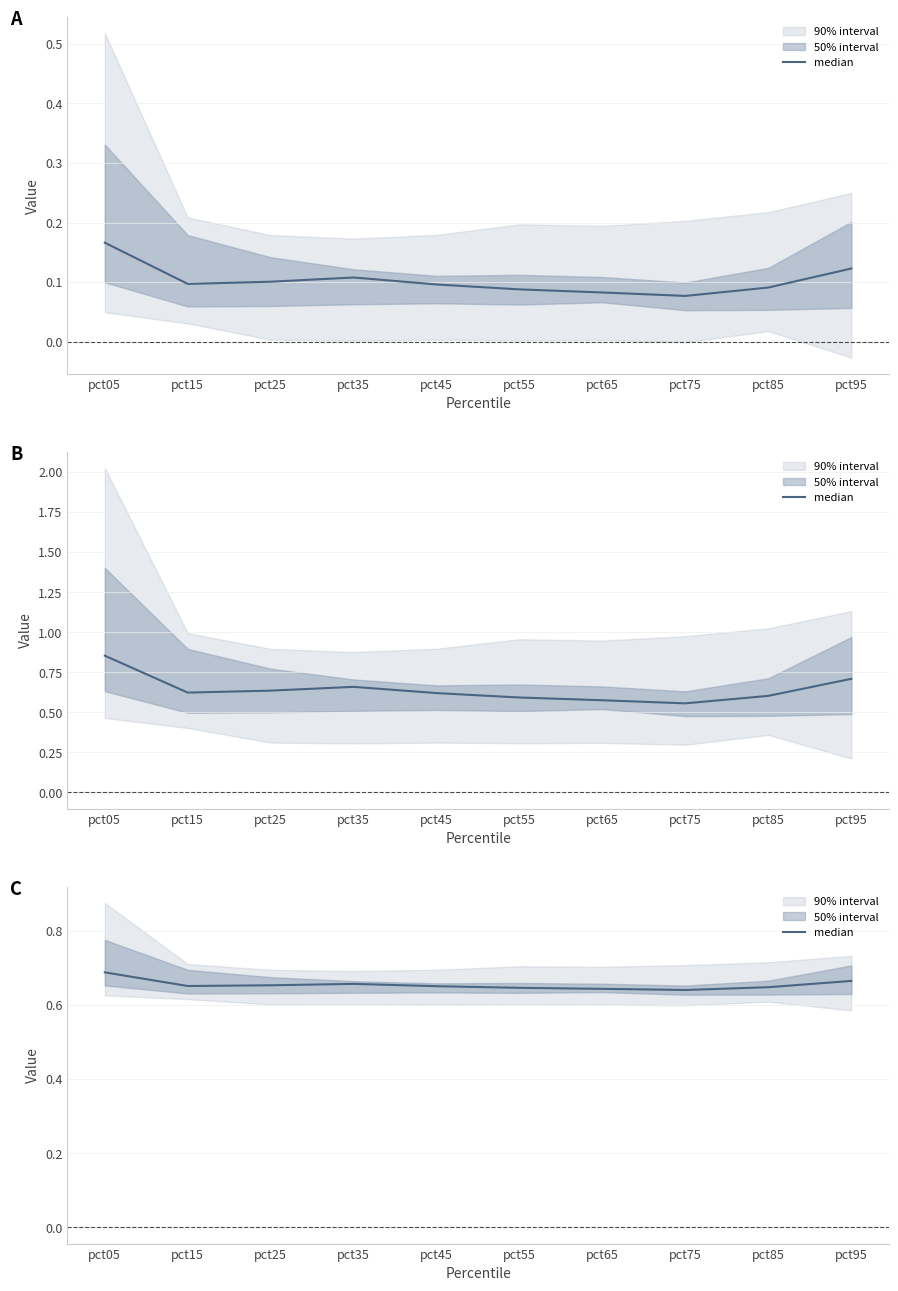

What is the value of the 4th point from the left?

0.7